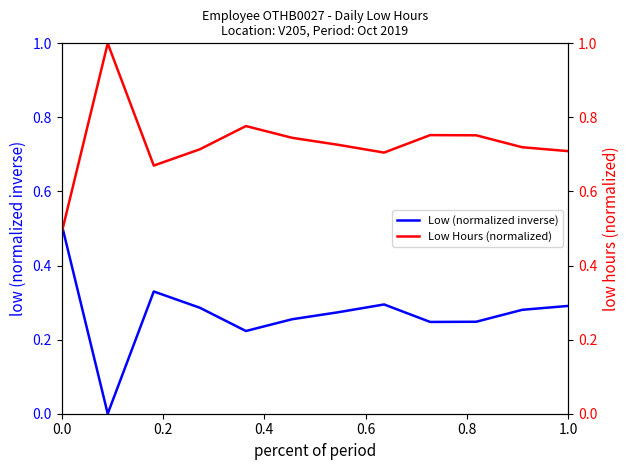

The value of Low (normalized inverse) at 1.0 is 0.3. True or false?

True